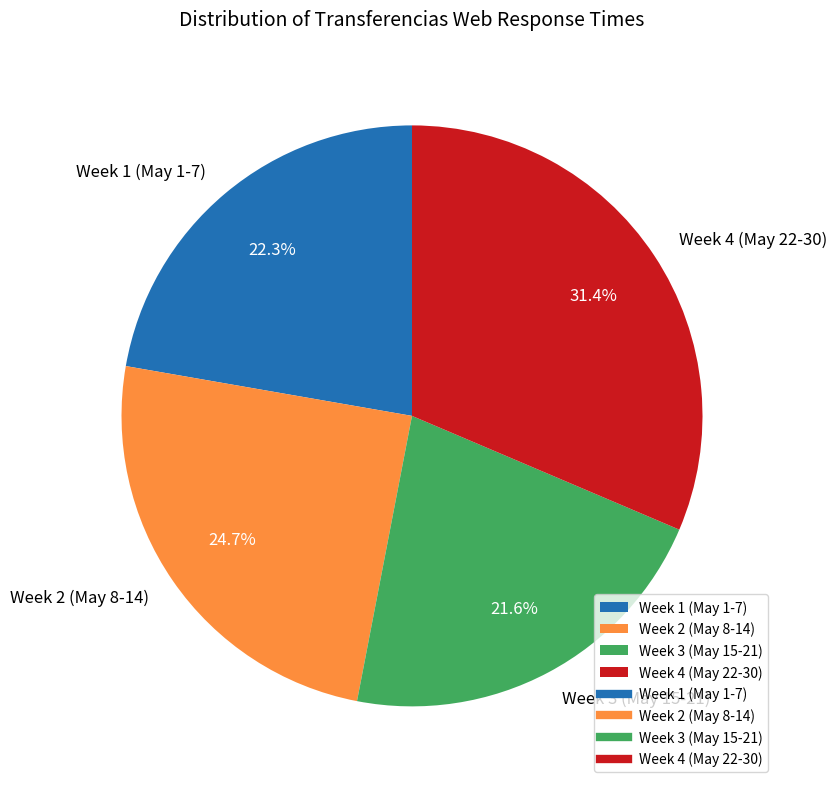

Approximately how many times larger is the value at Week 3 (May 15-21) compared to Week 2 (May 8-14)?

0.9